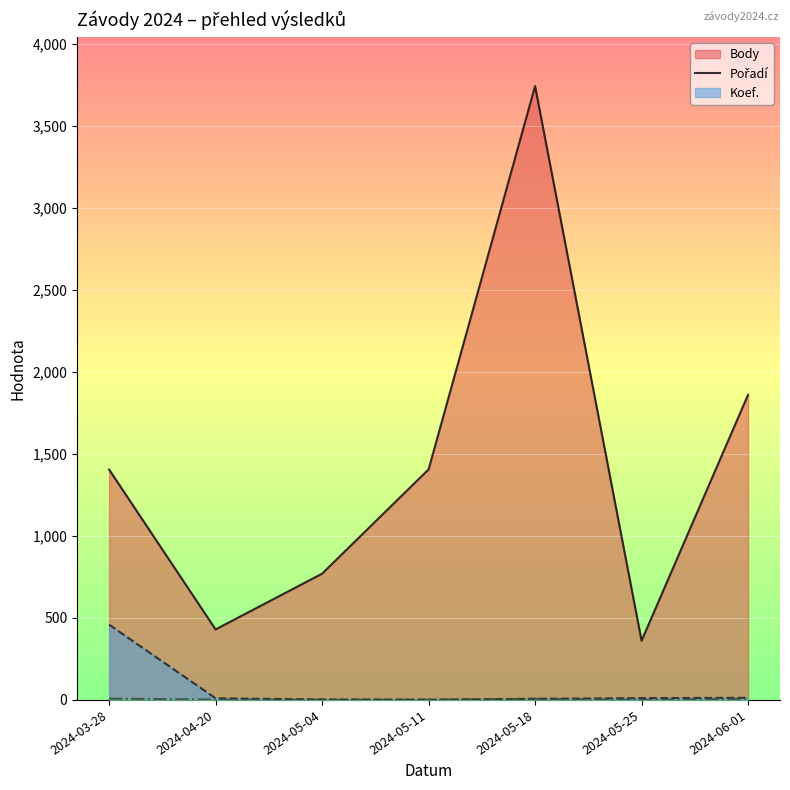

What is the maximum value for Body (line)?

3743